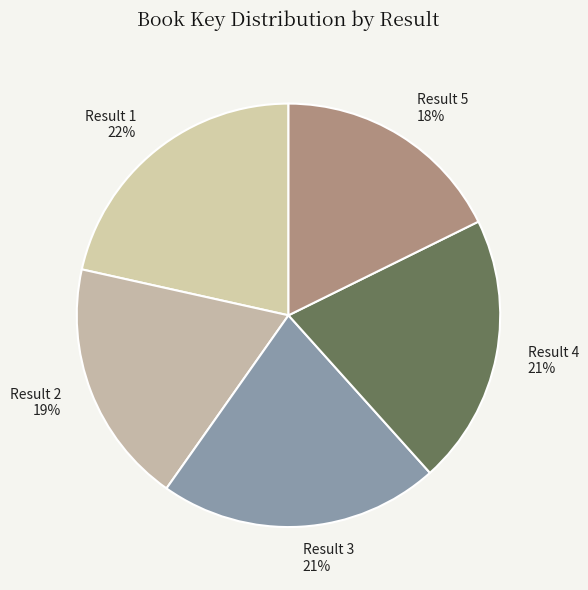

To the nearest percent, what is the difference between the Result 2 and Result 1 slice percentages?

3%